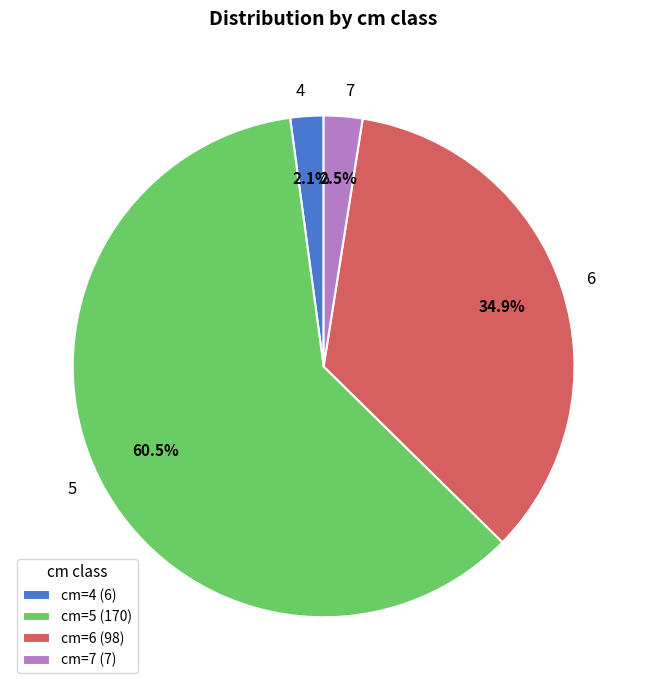

To the nearest percent, what percentage of the pie is 6?

35%